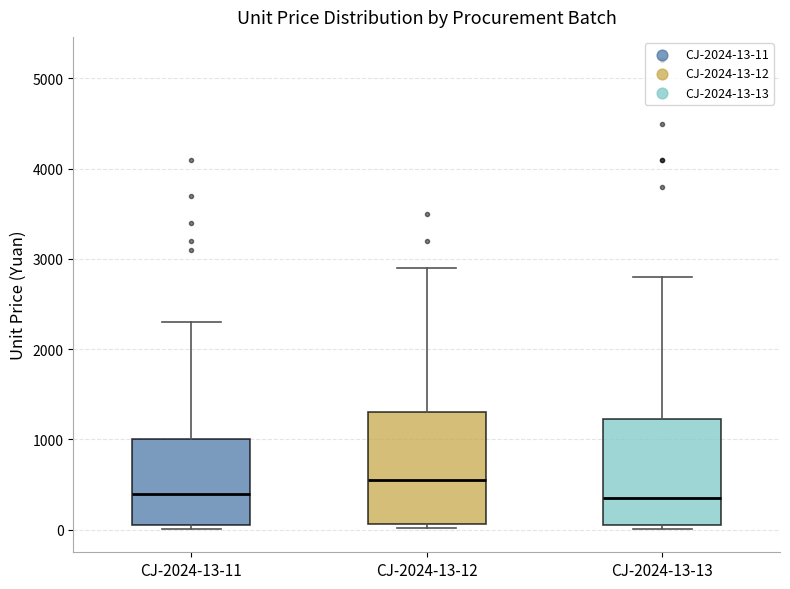

Reading left to right, transcribe this box plot: for each box, give where its median line is, the range the box spans, and where its two whiskers end, as read against the y-axis. The values are not printed on the chart, so give them approximately, as read against the axis.

CJ-2024-13-11: median 400, box 0 to 1000, whiskers 0 (just below the box's lower edge) to 2300
CJ-2024-13-12: median 600, box 100 to 1300, whiskers 0 to 2900
CJ-2024-13-13: median 400, box 100 to 1200, whiskers 0 to 2800